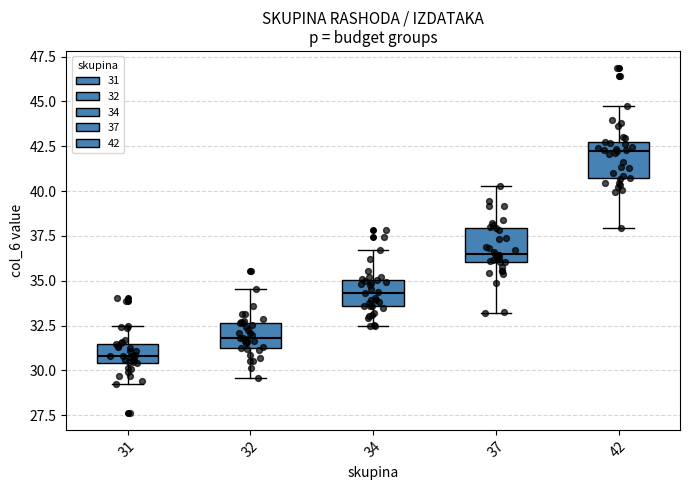

Reading left to right, read every box against the y-axis: the position of its median line, the range the box covers, and the ends of its whiskers. The values are not printed on the chart, so give them approximately, as read against the axis.

31: median 31.0, box 30.5 to 31.5, whiskers 29.0 to 32.5
32: median 32.0, box 31.0 to 32.5, whiskers 29.5 to 34.5
34: median 34.5, box 33.5 to 35.0, whiskers 32.5 to 36.5
37: median 36.5, box 36.0 to 38.0, whiskers 33.0 to 40.5
42: median 42.0, box 41.0 to 42.5, whiskers 38.0 to 45.0